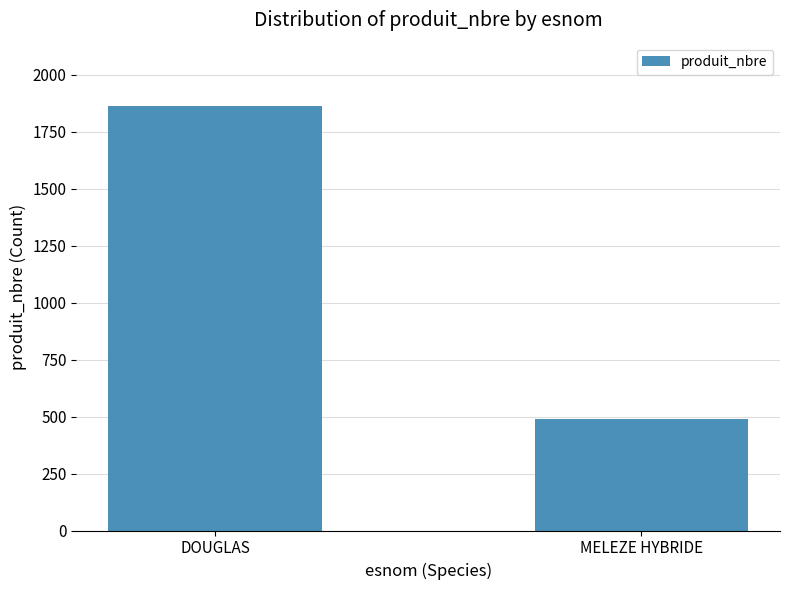

What is the difference between the maximum and minimum values?

1373